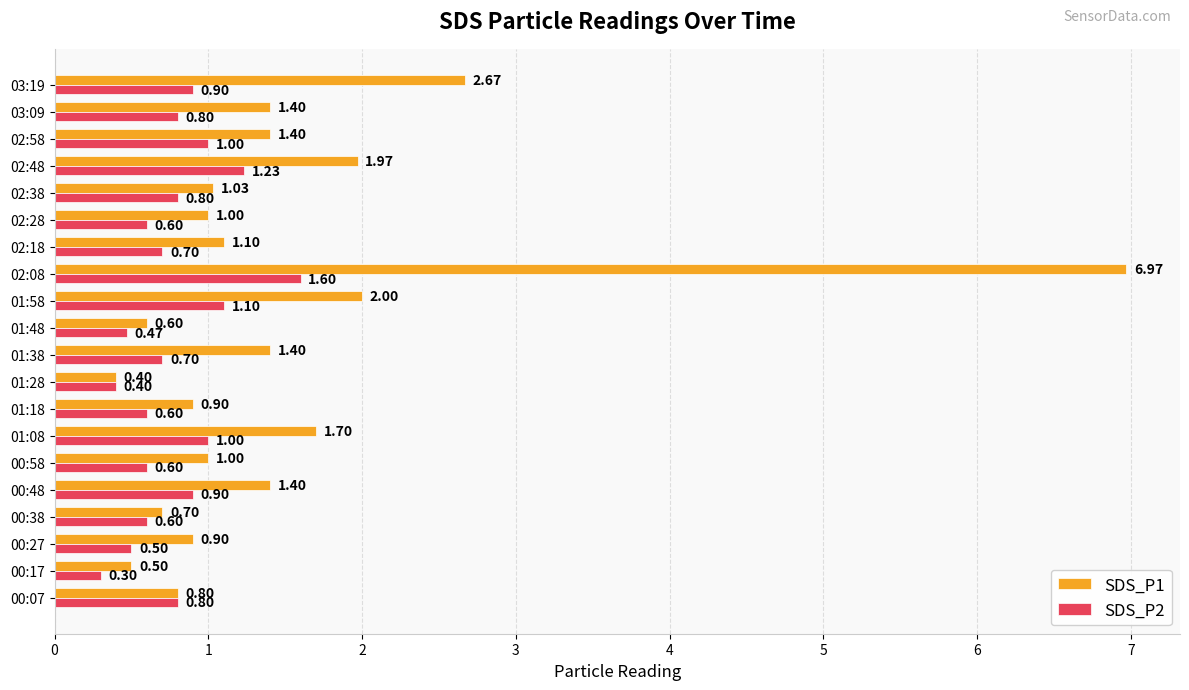

Which series changed the most between 03:09 and 03:19?

SDS_P1